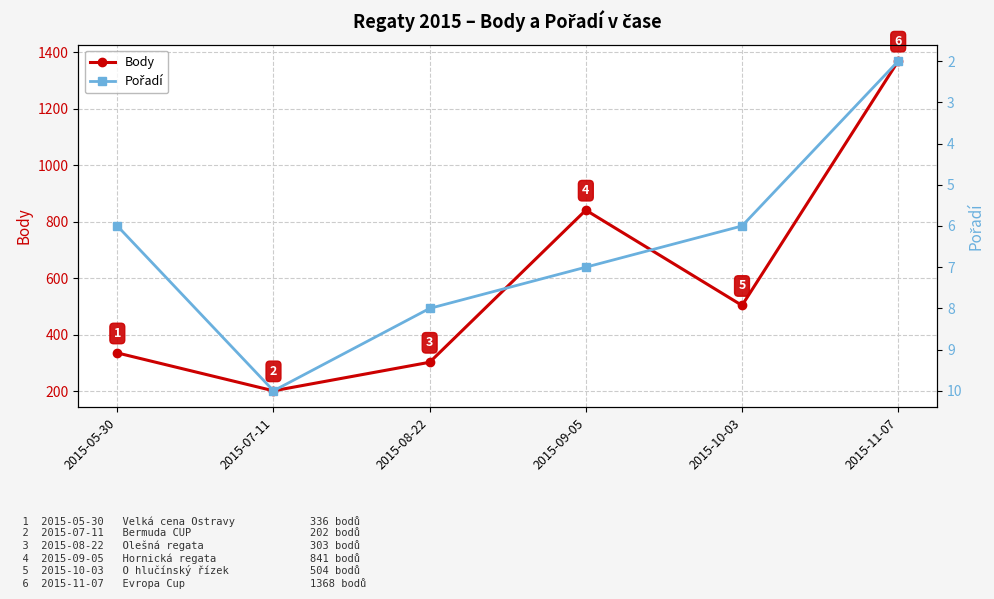

What is the difference between the highest and lowest values at 2015-07-11?

192